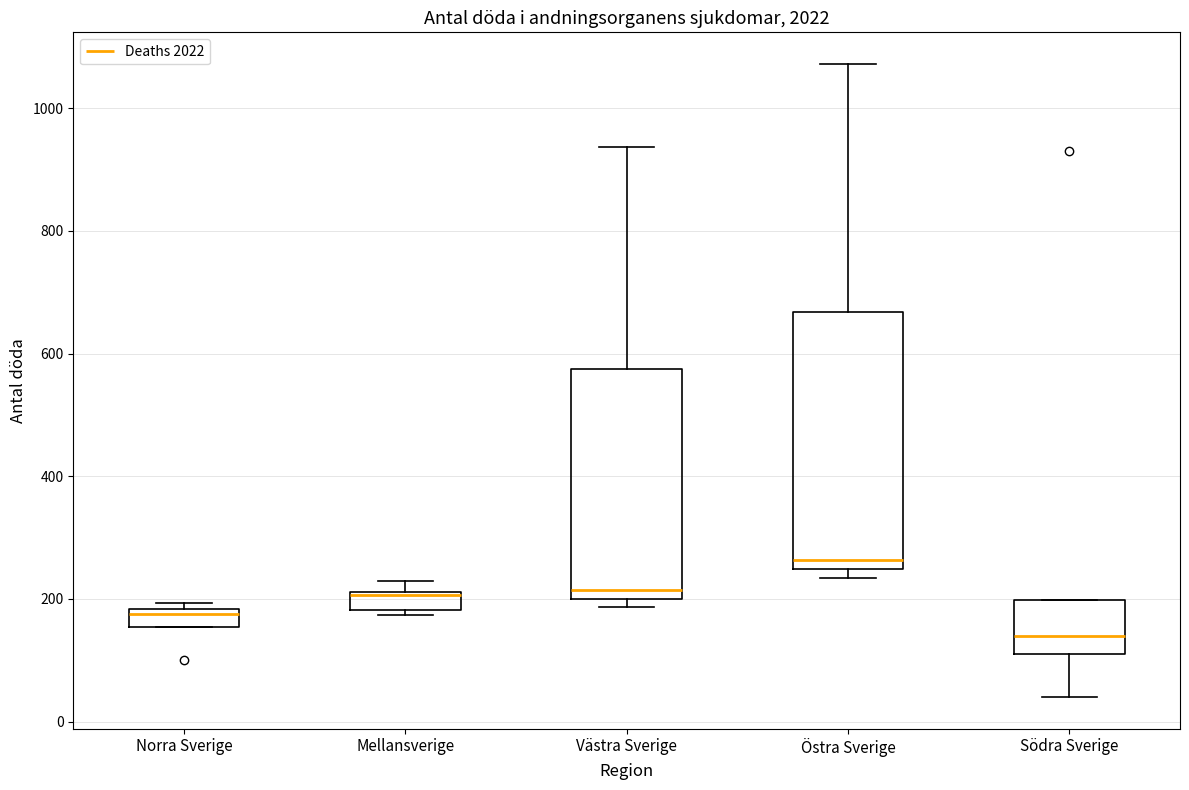

Comparing the boxes themselves (not the whiskers), which one is the tallest?

Östra Sverige